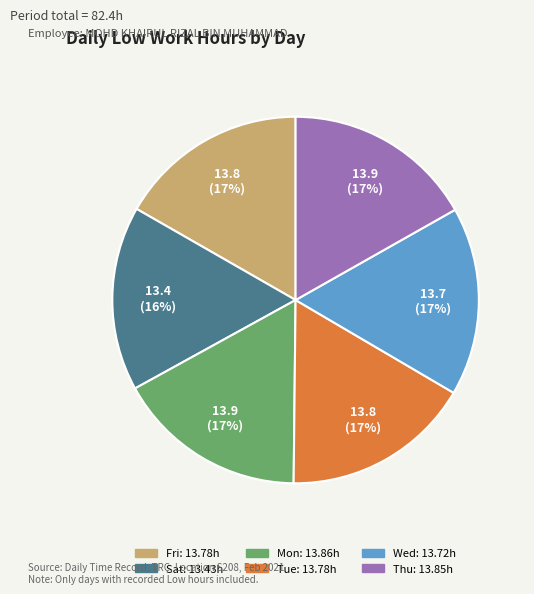

To the nearest percent, what percentage of the pie is Fri?

17%